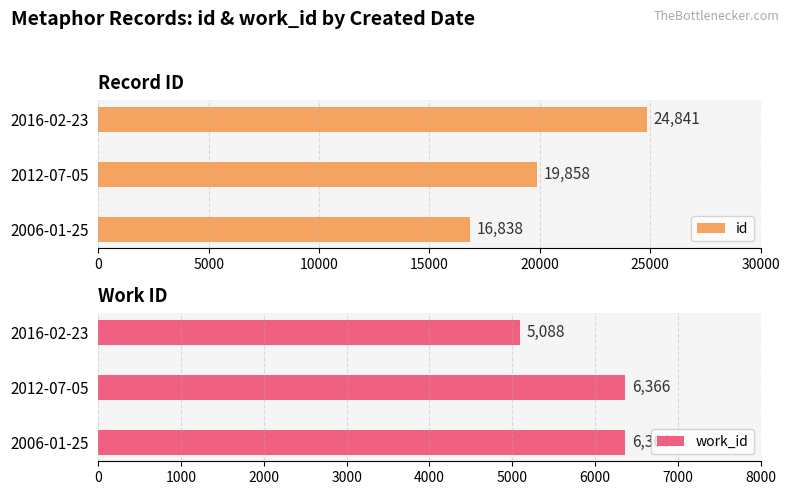

List the labels in order of id value, smallest first.

2006-01-25, 2012-07-05, 2016-02-23